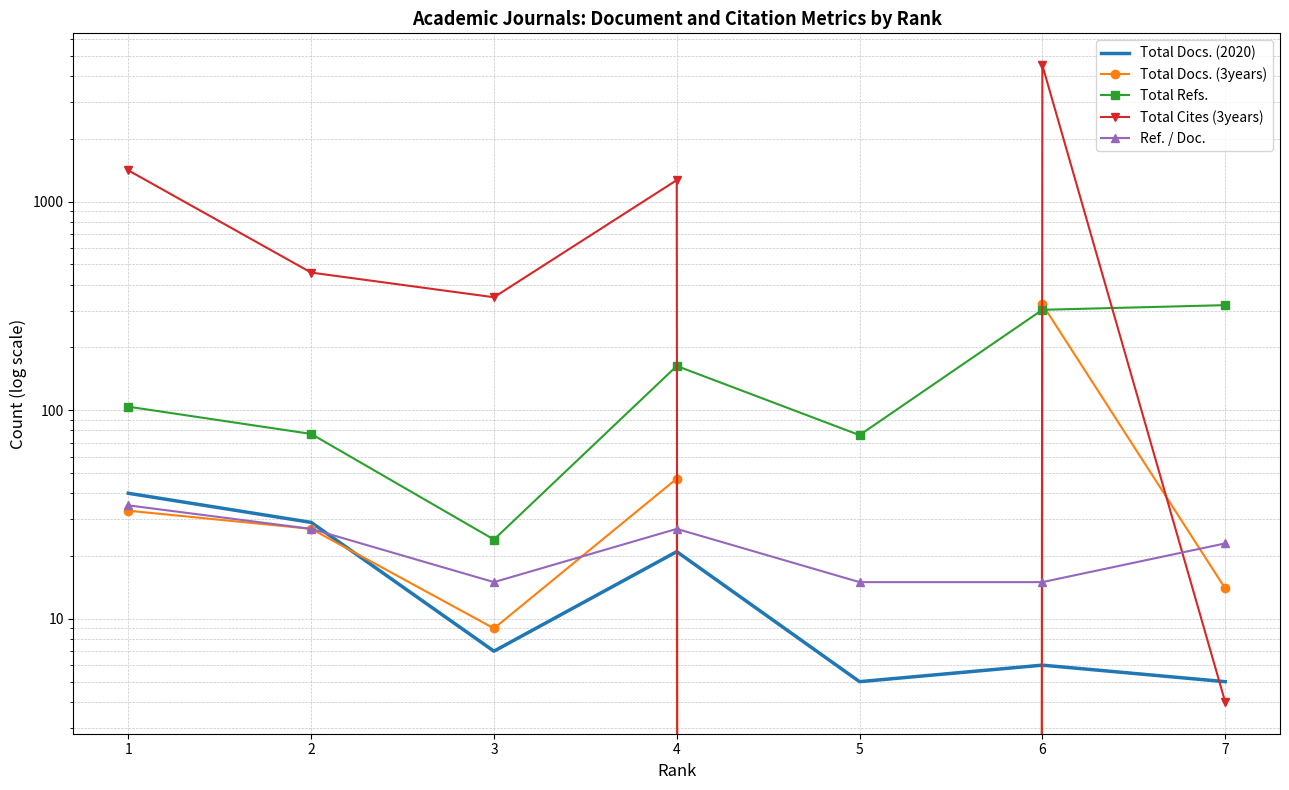

True or false: Total Docs. (2020) has a value of 21 at 4.

True